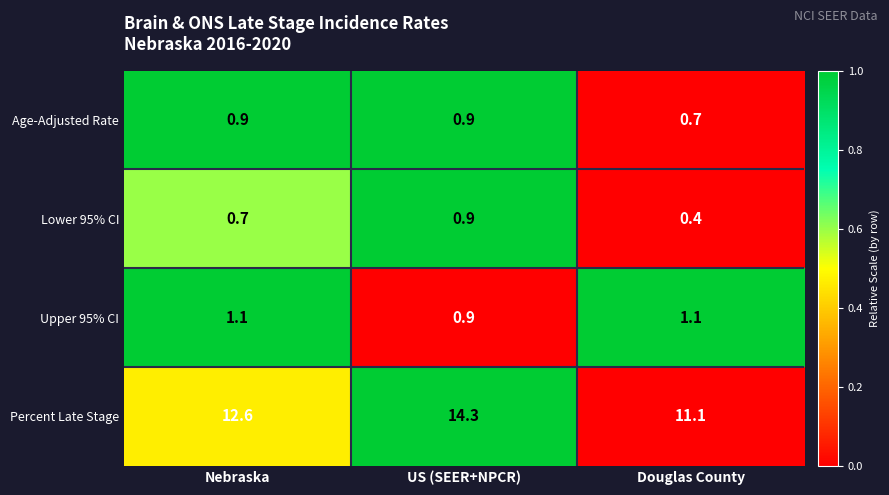

Reading left to right, list all the values displayed in this chart.

Age-Adjusted Rate: Nebraska=0.9	US (SEER+NPCR)=0.9	Douglas County=0.7
Lower 95% CI: Nebraska=0.7	US (SEER+NPCR)=0.9	Douglas County=0.4
Upper 95% CI: Nebraska=1.1	US (SEER+NPCR)=0.9	Douglas County=1.1
Percent Late Stage: Nebraska=12.6	US (SEER+NPCR)=14.3	Douglas County=11.1